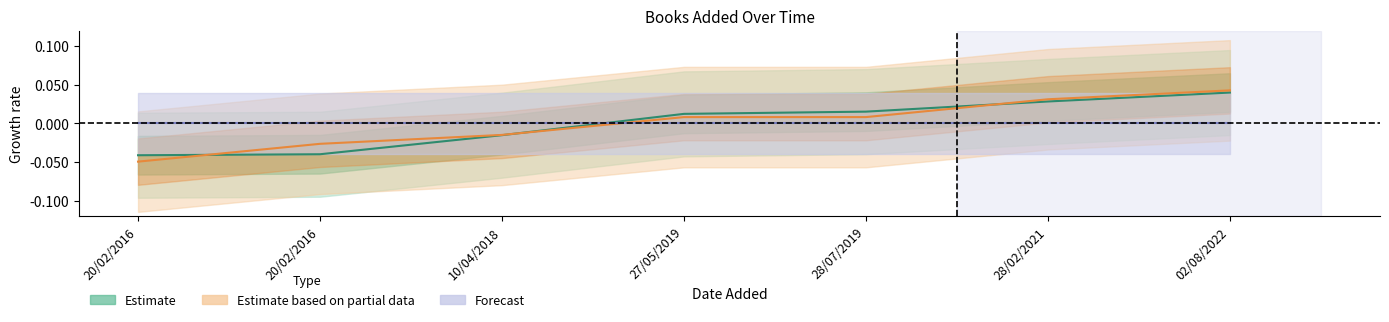

Between 28/02/2021 and 20/02/2016, which is larger?

28/02/2021